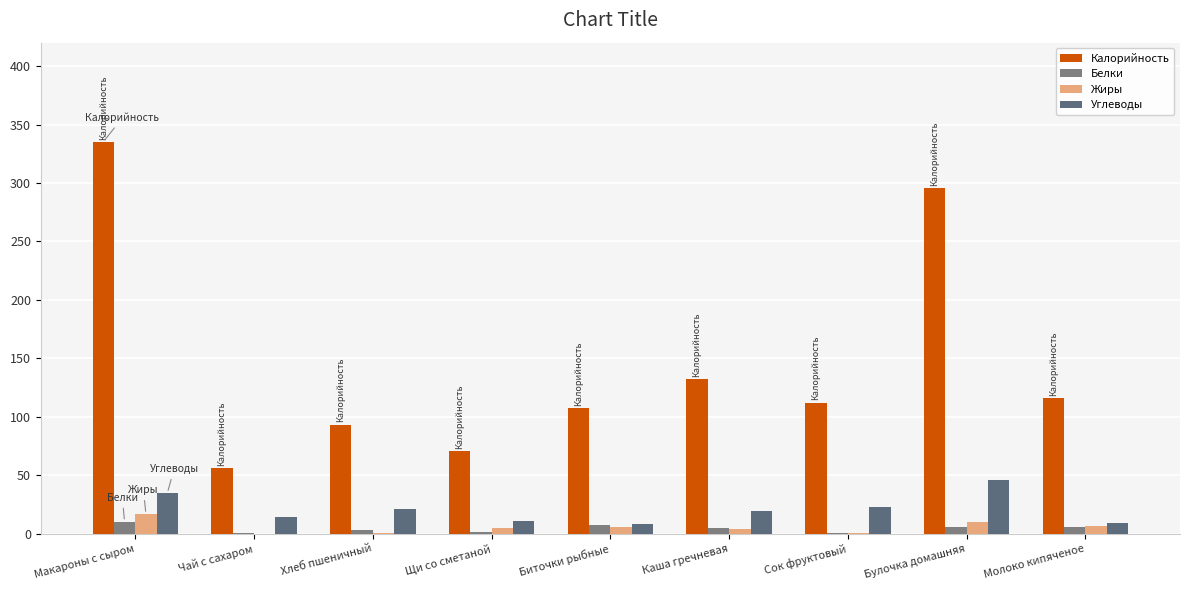

What is the average value of the Белки series?

4.4